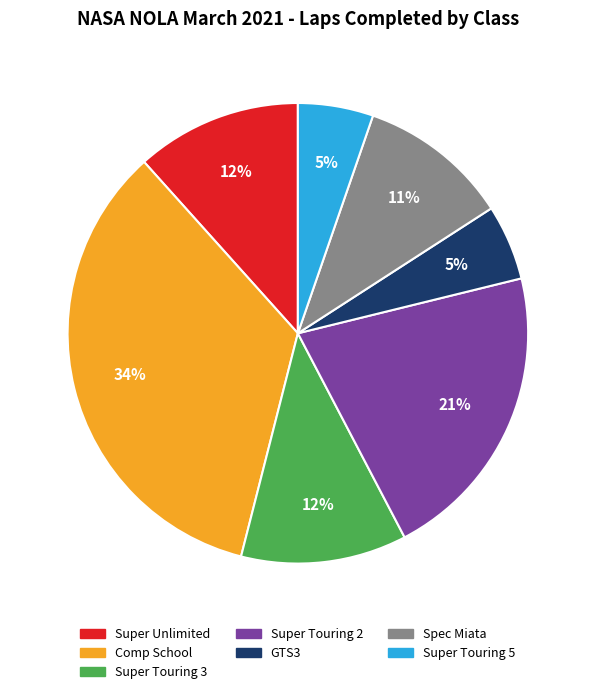

Do Super Unlimited and Comp School together represent more than half of the pie?

No